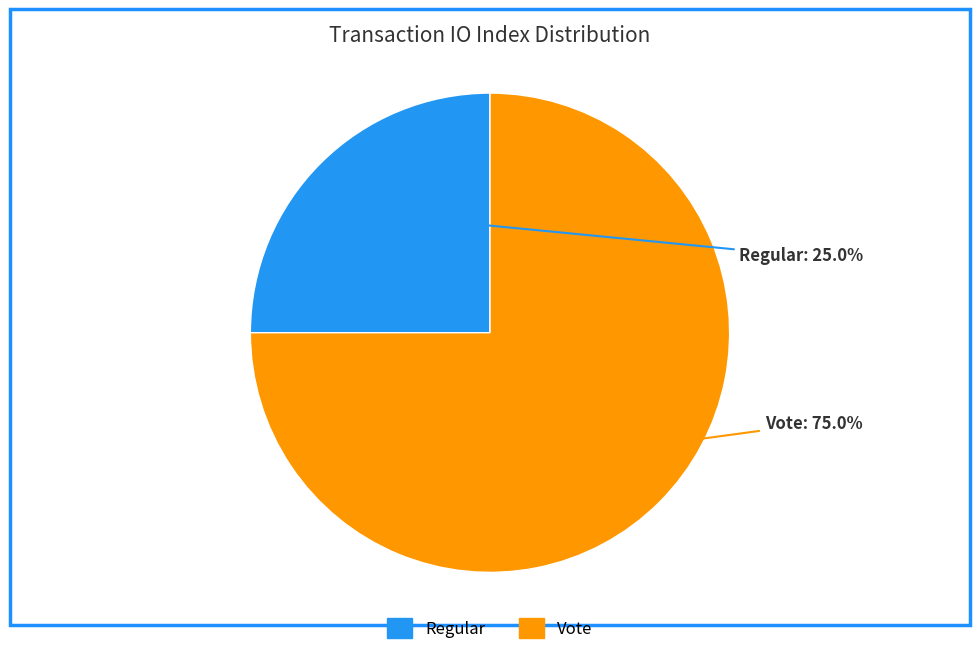

To the nearest percent, what is the difference between the largest and smallest slice percentages?

50%